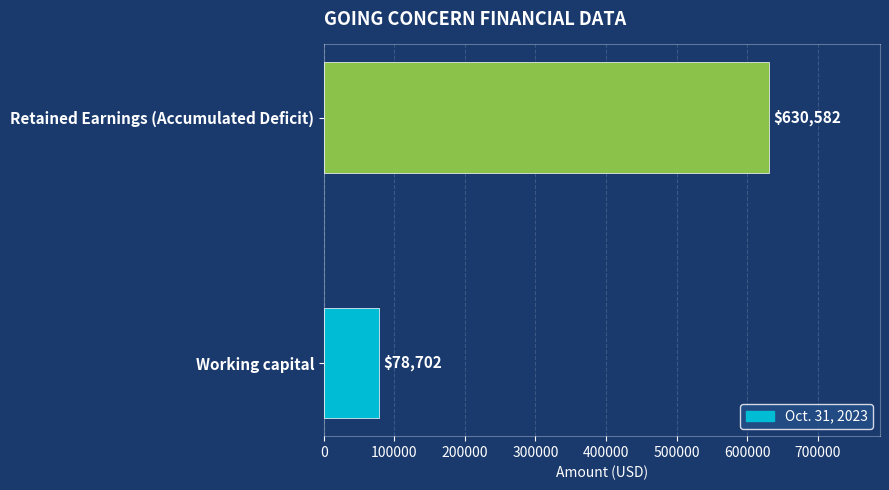

What is the change in value from Working capital to Retained Earnings (Accumulated Deficit)?

+551880